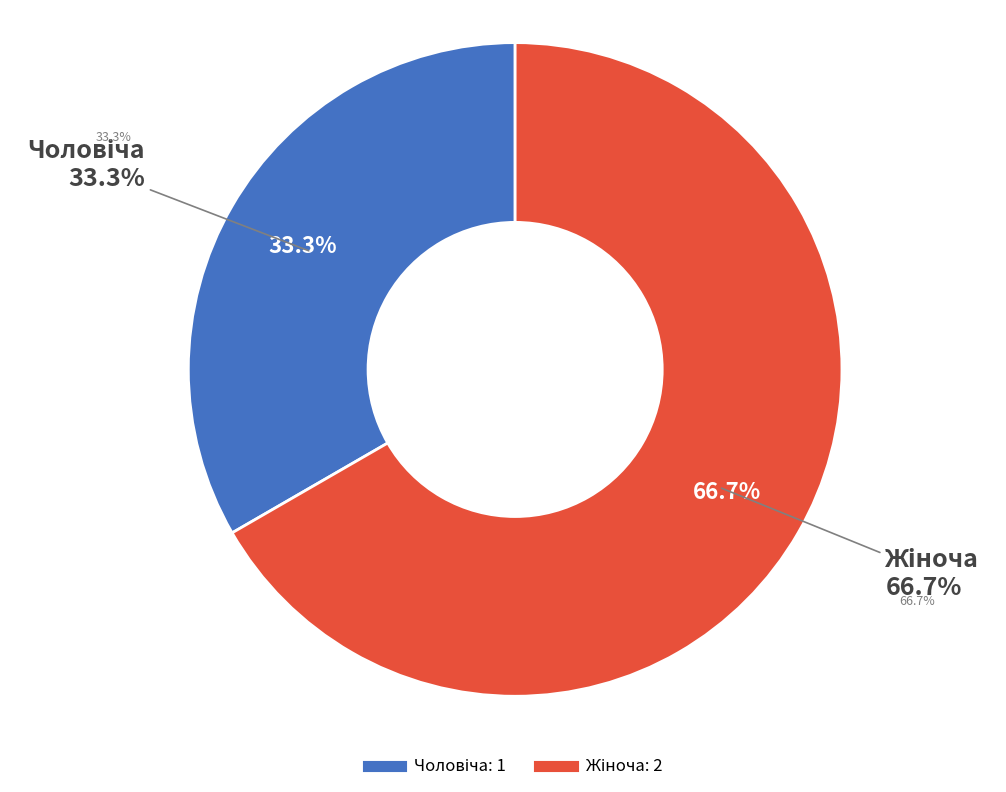

To the nearest percent, what is the average slice percentage?

50%